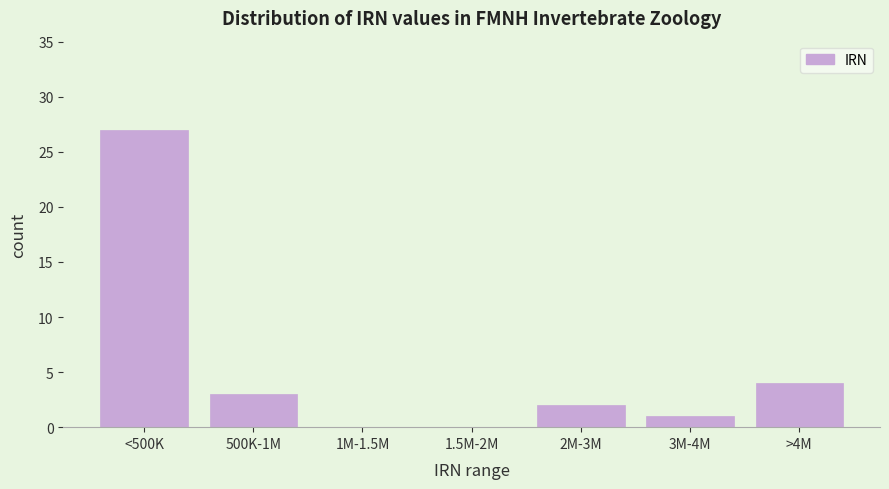

Reading left to right, extract all data points from this chart.

<500K=27	500K-1M=3	1M-1.5M=0	1.5M-2M=0	2M-3M=2	3M-4M=1	>4M=4